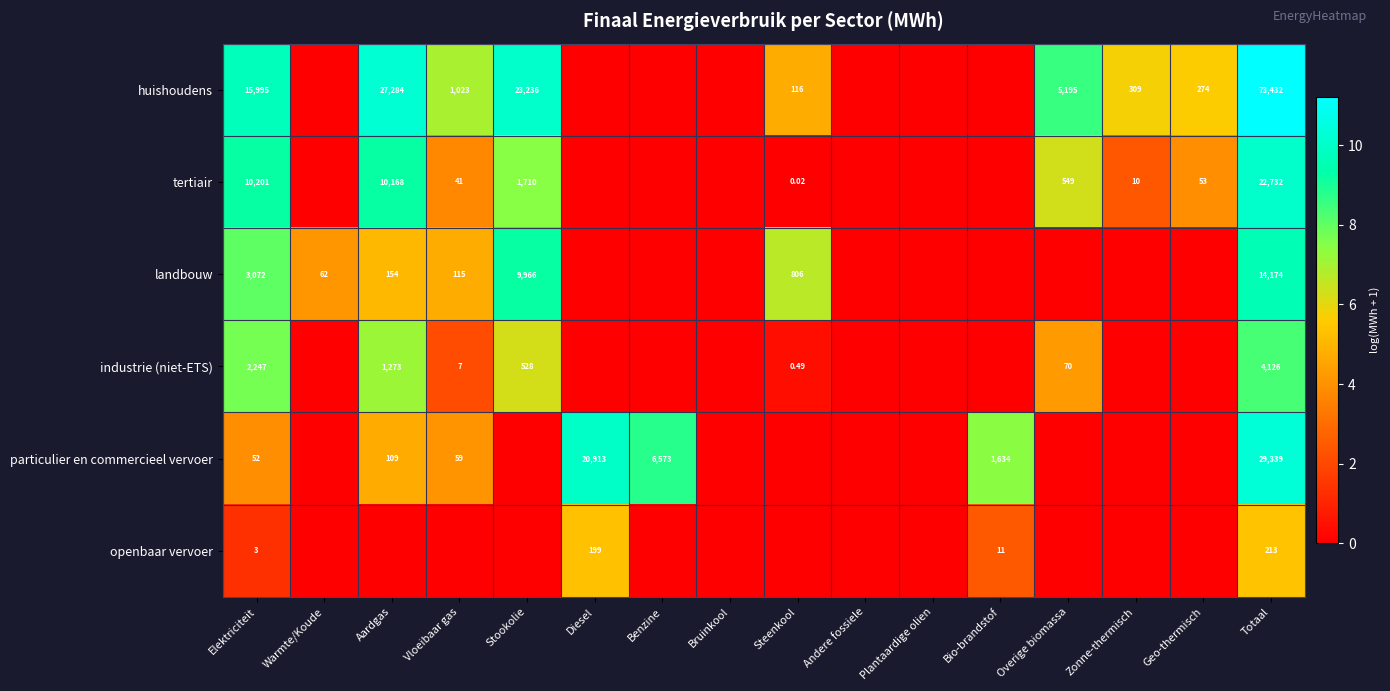

Is the value of industrie (niet-ETS) at Vloeibaar gas greater than the value of tertiair at Overige biomassa?

No